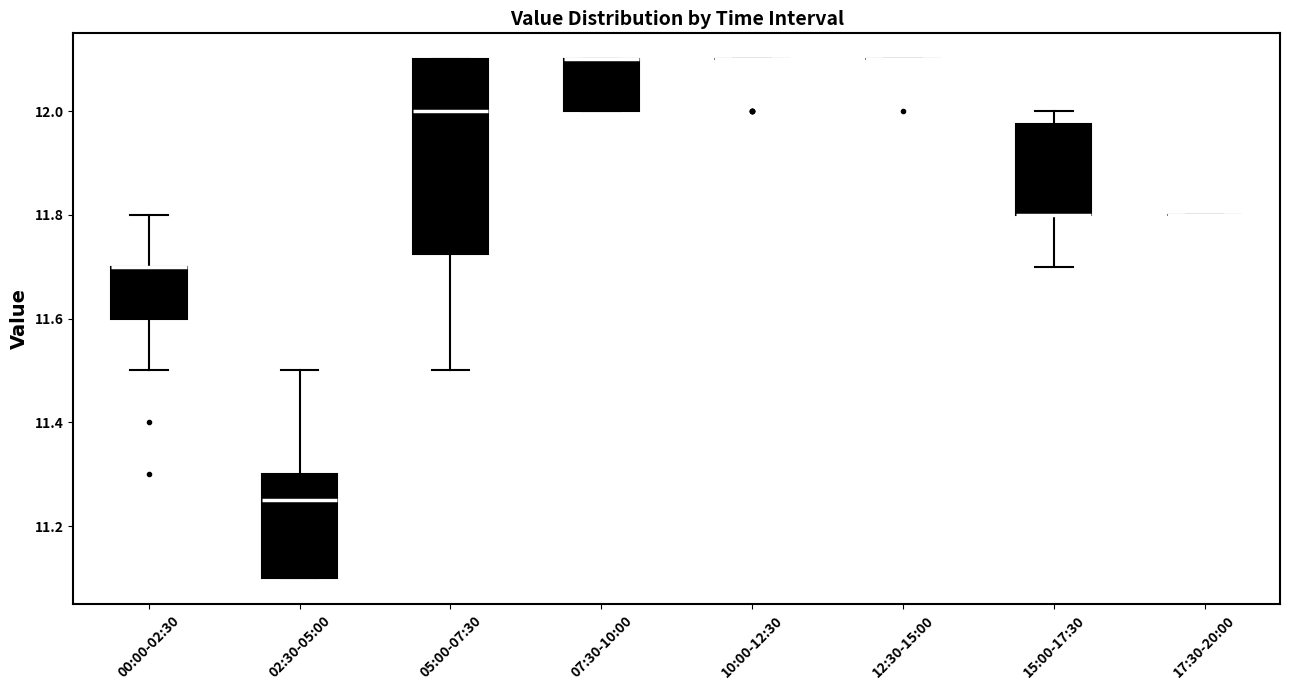

Reading left to right, transcribe this box plot: for each box, give where its median line is, the range the box spans, and where its two whiskers end, as read against the y-axis. The values are not printed on the chart, so give them approximately, as read against the axis.

00:00-02:30: median 11.70 (drawn on the box's upper edge), box 11.60 to 11.70, whiskers 11.50 to 11.80
02:30-05:00: median 11.26, box 11.10 to 11.30, whiskers 11.10 to 11.50
05:00-07:30: median 12.00, box 11.72 to 12.10, whiskers 11.50 to 12.10
07:30-10:00: median 12.10 (drawn on the box's upper edge), box 12.00 to 12.10, whiskers 12.00 to 12.10
10:00-12:30: box collapsed to a line at 12.10, whiskers 12.10 to 12.10
12:30-15:00: box collapsed to a line at 12.10, whiskers 12.10 to 12.10
15:00-17:30: median 11.80 (drawn on the box's lower edge), box 11.80 to 11.98, whiskers 11.70 to 12.00
17:30-20:00: box collapsed to a line at 11.80, whiskers 11.80 to 11.80